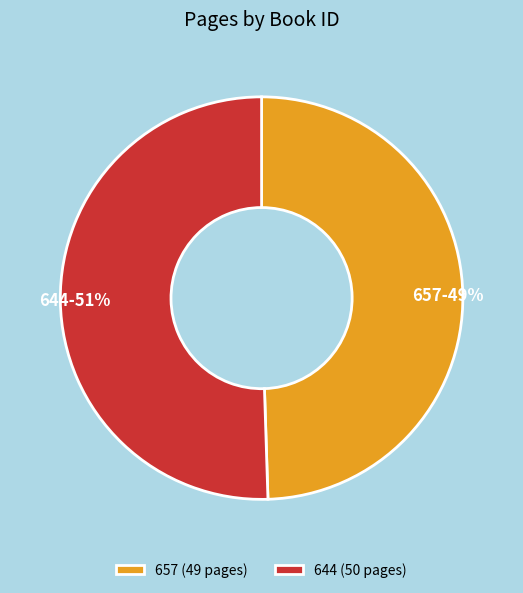

What is the majority slice?

644